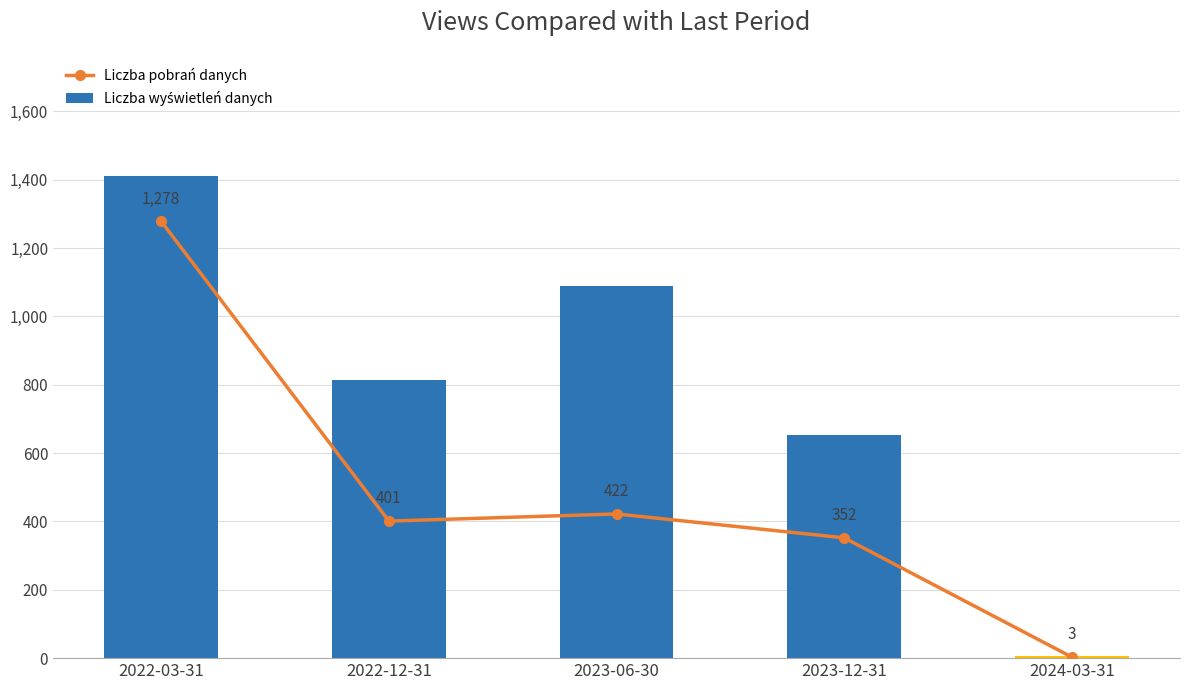

How many Liczba wyświetleń danych values are between 653 and 1089?

3